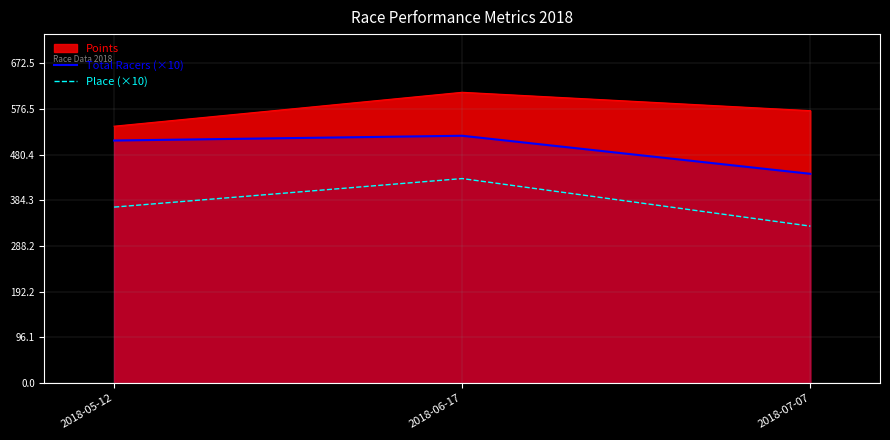

At which label is Total Racers (×10) closest to 480?

2018-05-12